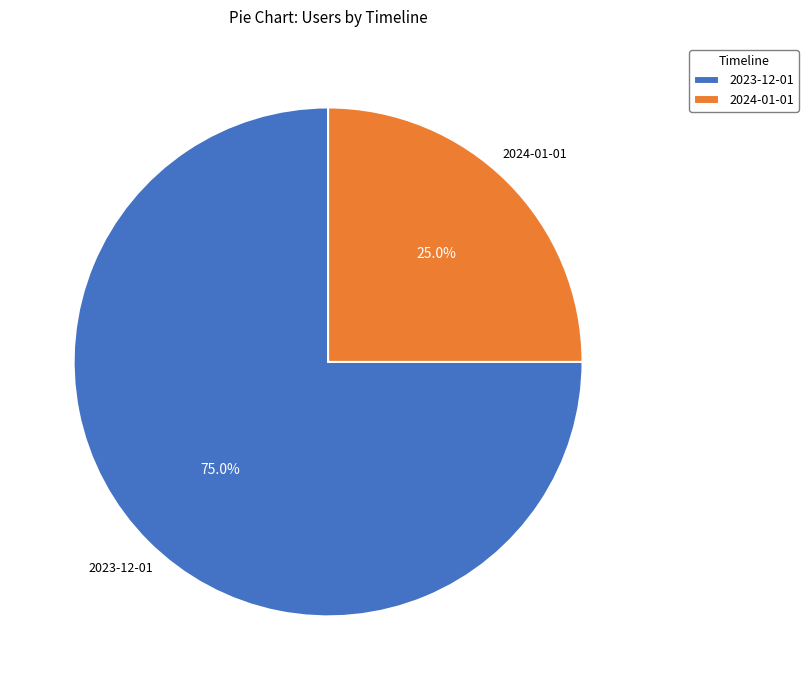

To the nearest percent, what is the difference between the largest and smallest slice percentages?

50%